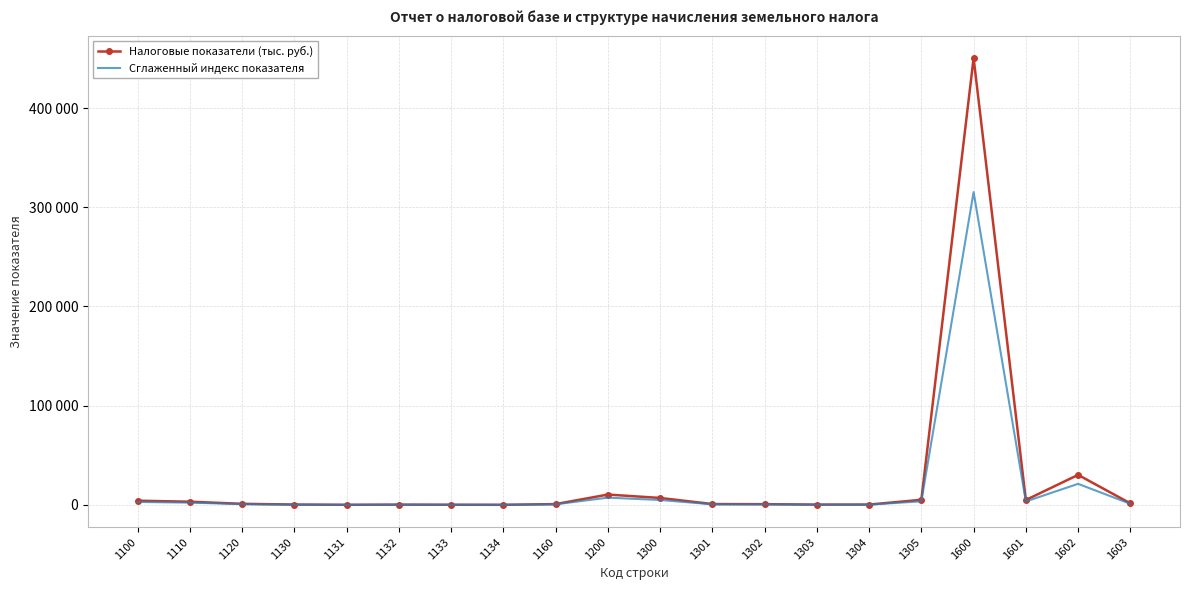

What are all the series names shown in the legend?

Налоговые показатели (тыс. руб.), Сглаженный индекс показателя